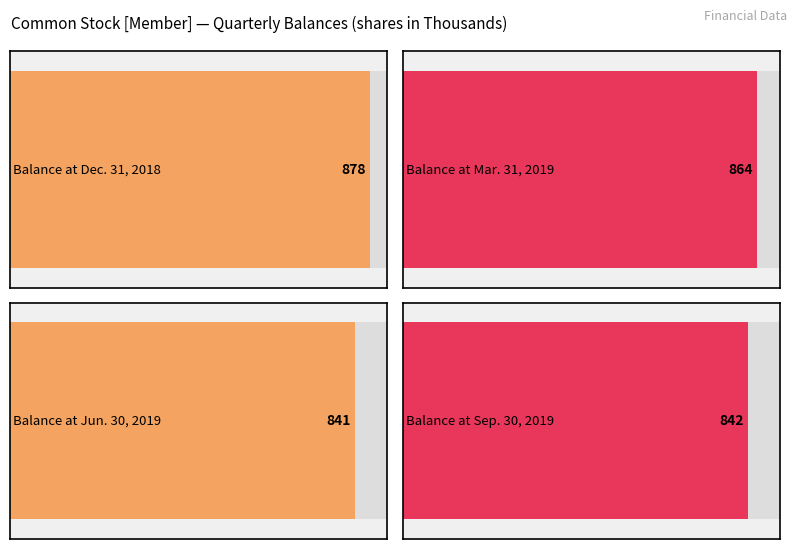

The value at Mar. 31, 2019 is 864. True or false?

True